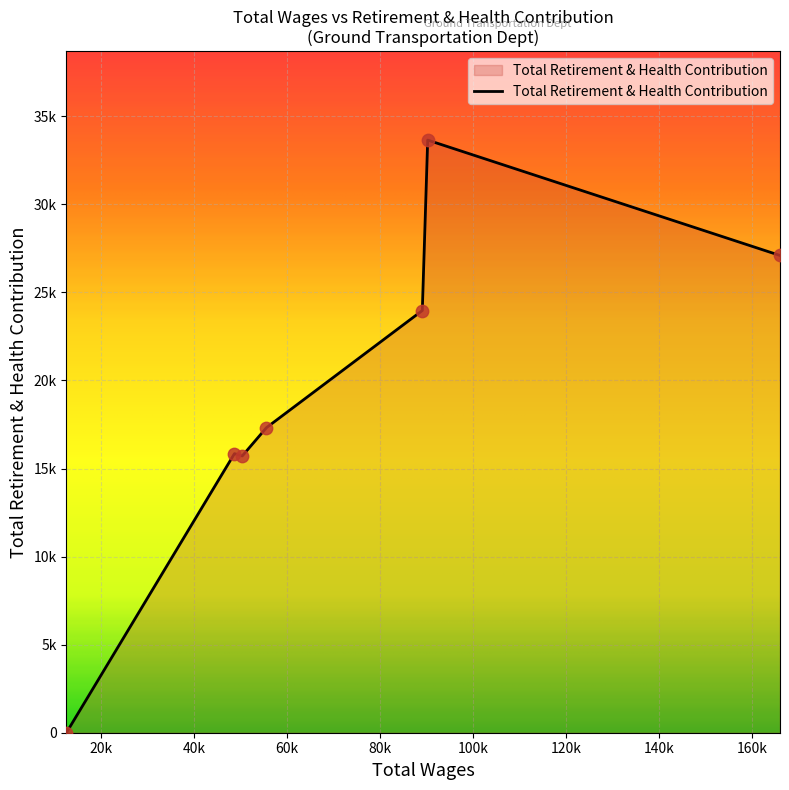

Does the chart have visible grid lines?

Yes